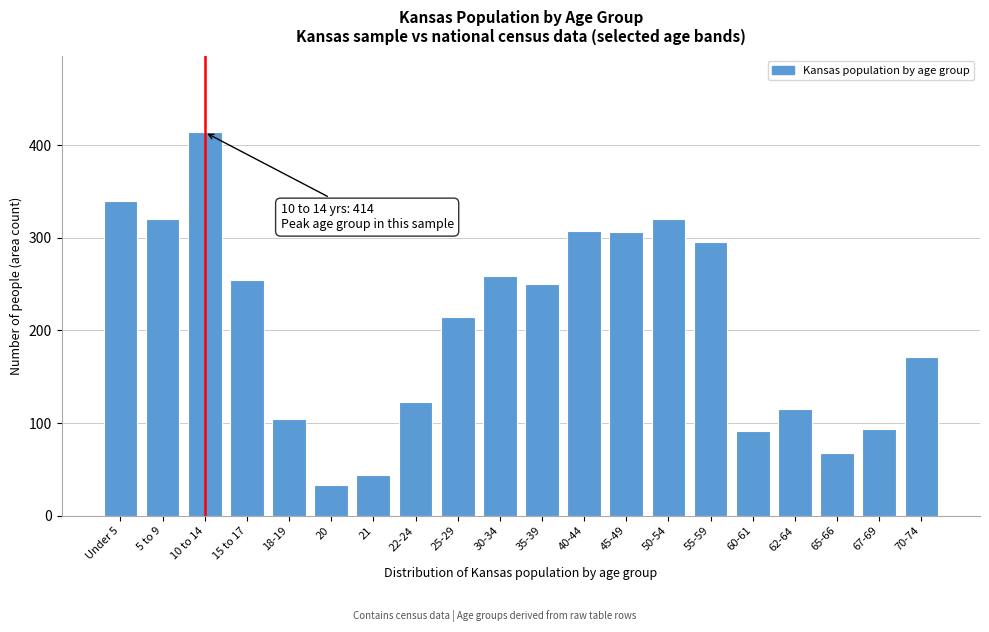

The value at 67-69 is 24. True or false?

False